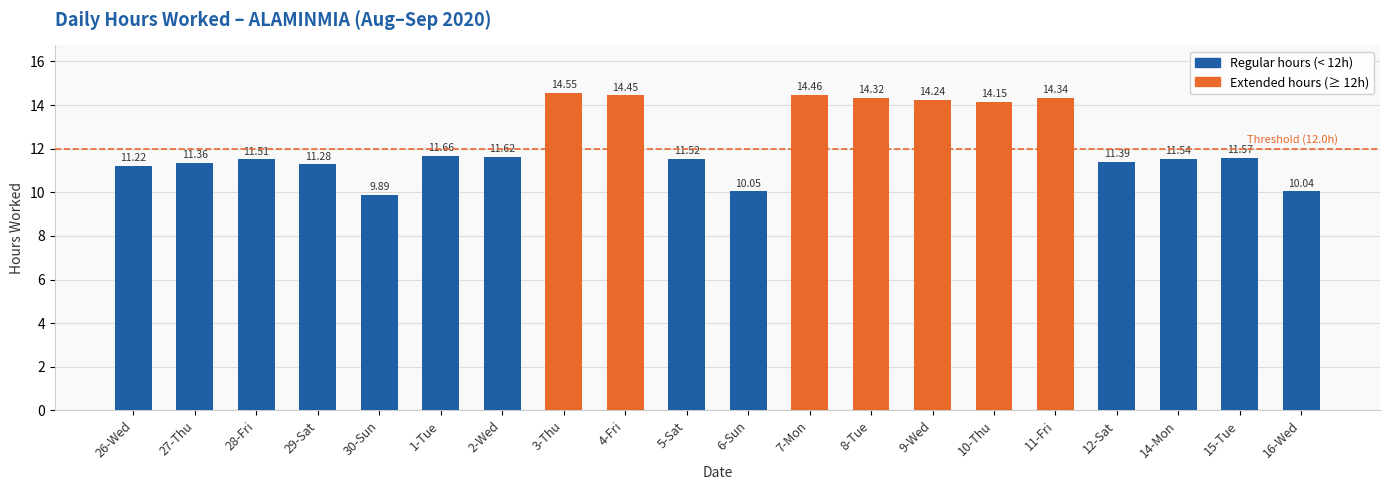

What is the sum of all values?

245.2